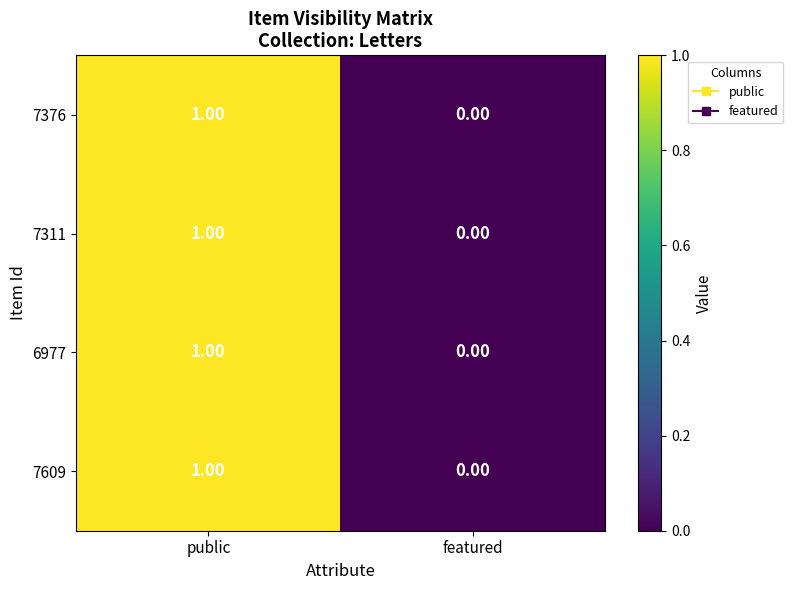

Which category has the highest value in the 7376 series?

public